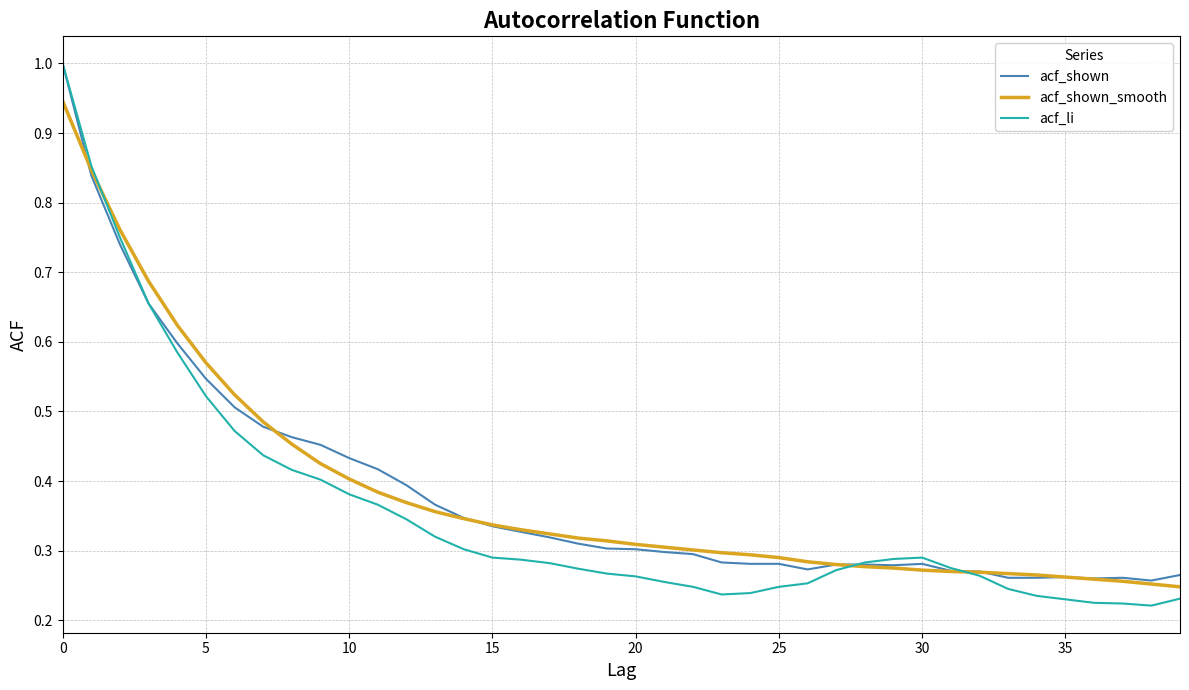

Which series has the widest spread of values?

acf_li